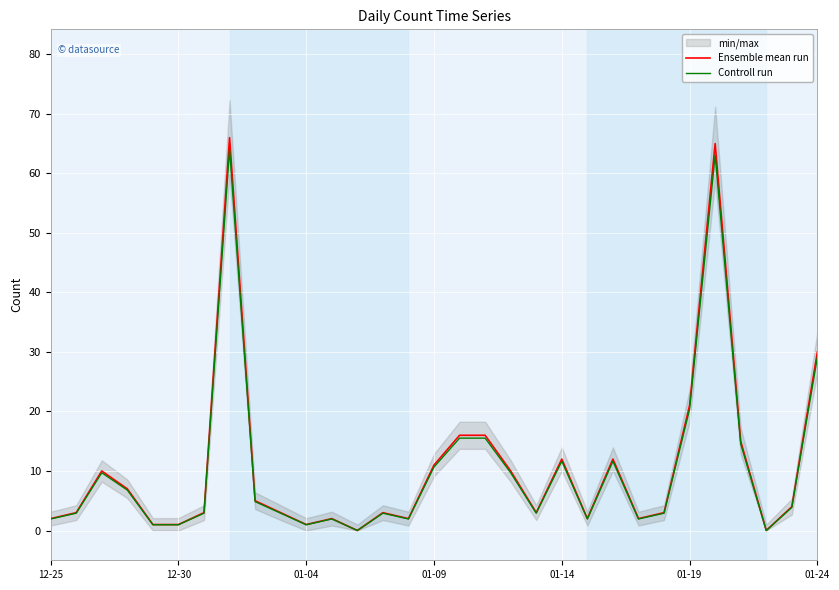

What is the sum of the Ensemble mean run values at 01-19 and 01-04?

22.0